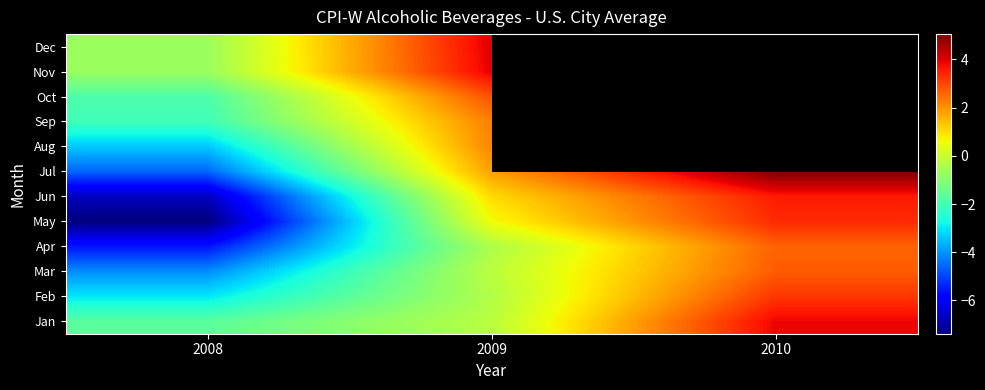

True or false: Jun has a value of -11.4 at 2008.

False